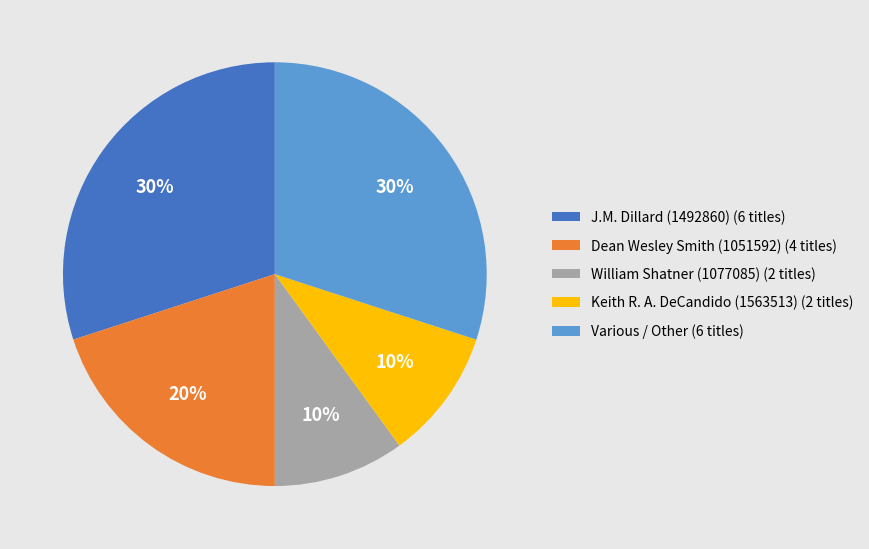

Is Dean Wesley Smith (1051592) the majority of the pie?

No